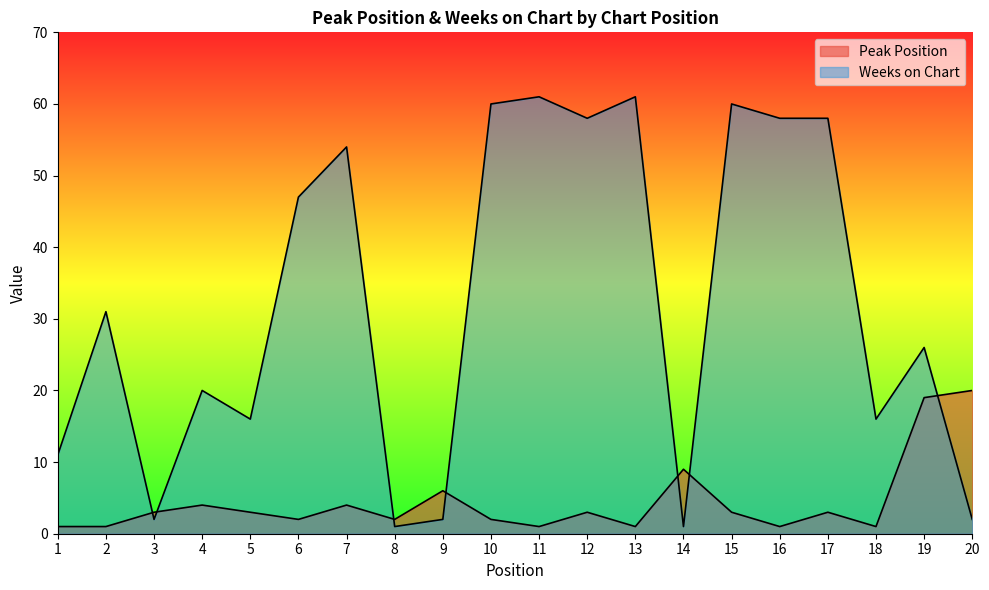

At how many categories does at least one series exceed 24?

11